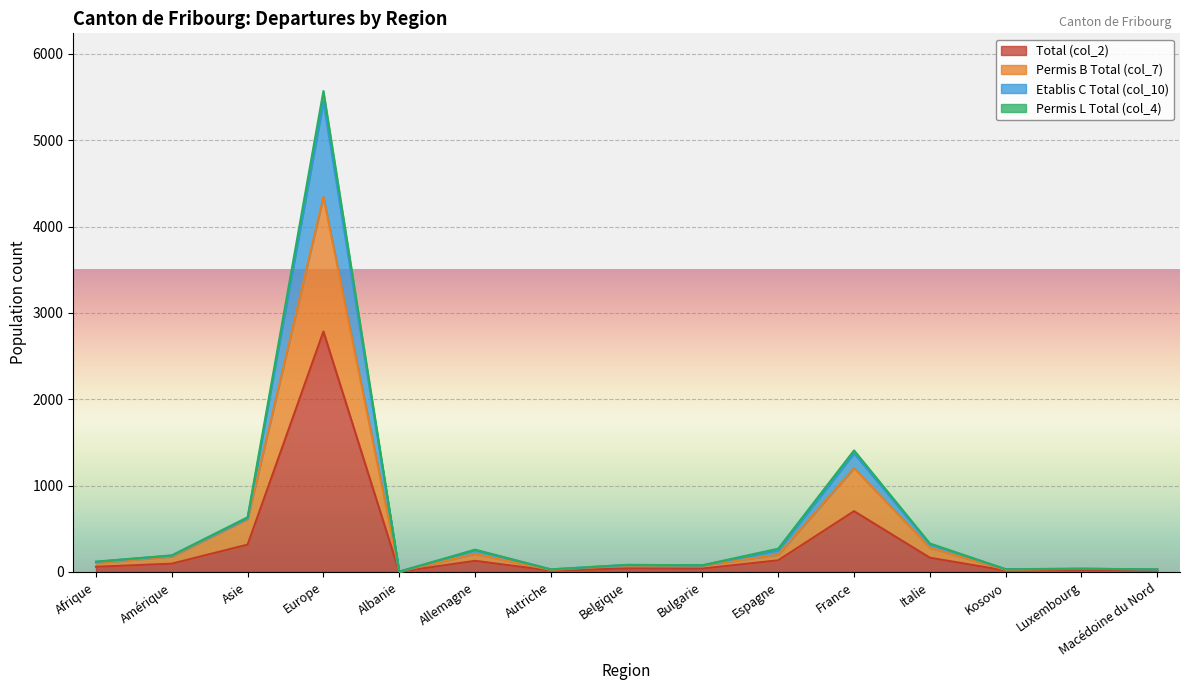

What is the label of the 13th point from the right?

Asie